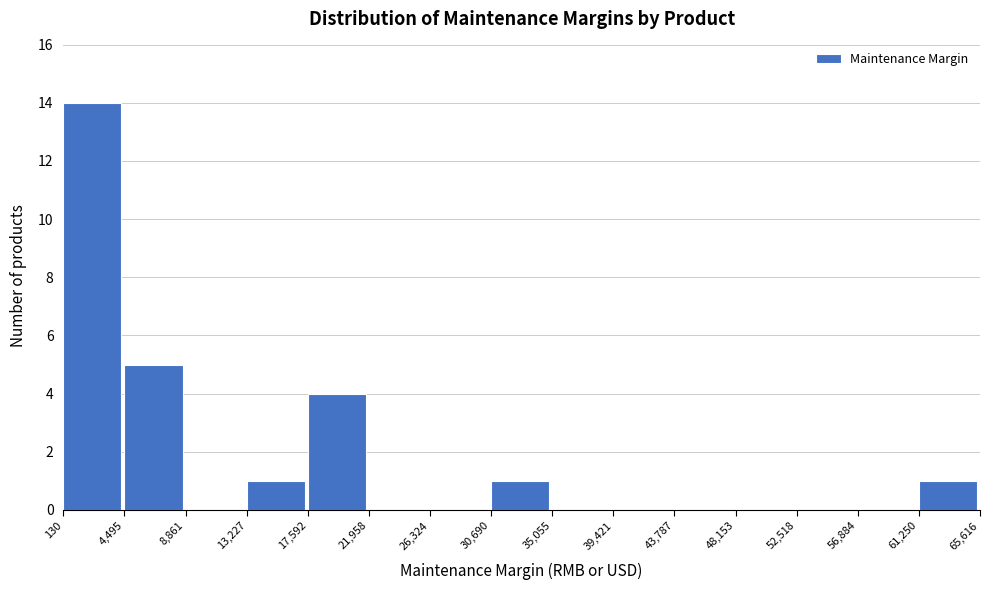

Reading left to right, list every bar in this chart as the range it spans on the x-axis followed by its height. The values are not printed on the chart, so give them approximately, as read against the axis.

130 to 4,495: 14
4,495 to 8,861: 5
8,861 to 13,227: 0
13,227 to 17,592: 1
17,592 to 21,958: 4
21,958 to 26,324: 0
26,324 to 30,690: 0
30,690 to 35,055: 1
35,055 to 39,421: 0
39,421 to 43,787: 0
43,787 to 48,153: 0
48,153 to 52,518: 0
52,518 to 56,884: 0
56,884 to 61,250: 0
61,250 to 65,616: 1